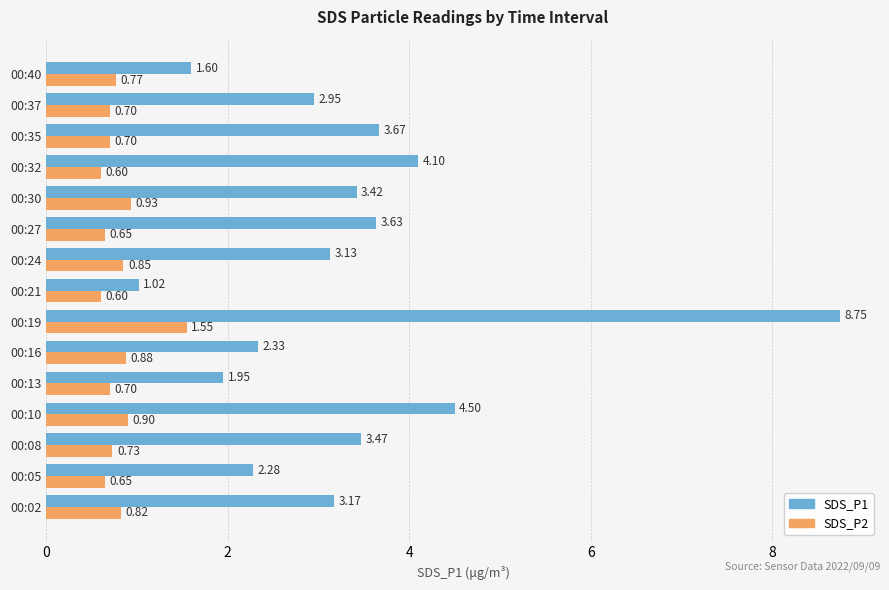

Rank the categories by SDS_P1 value from highest to lowest.

00:19, 00:10, 00:32, 00:35, 00:27, 00:08, 00:30, 00:02, 00:24, 00:37, 00:16, 00:05, 00:13, 00:40, 00:21